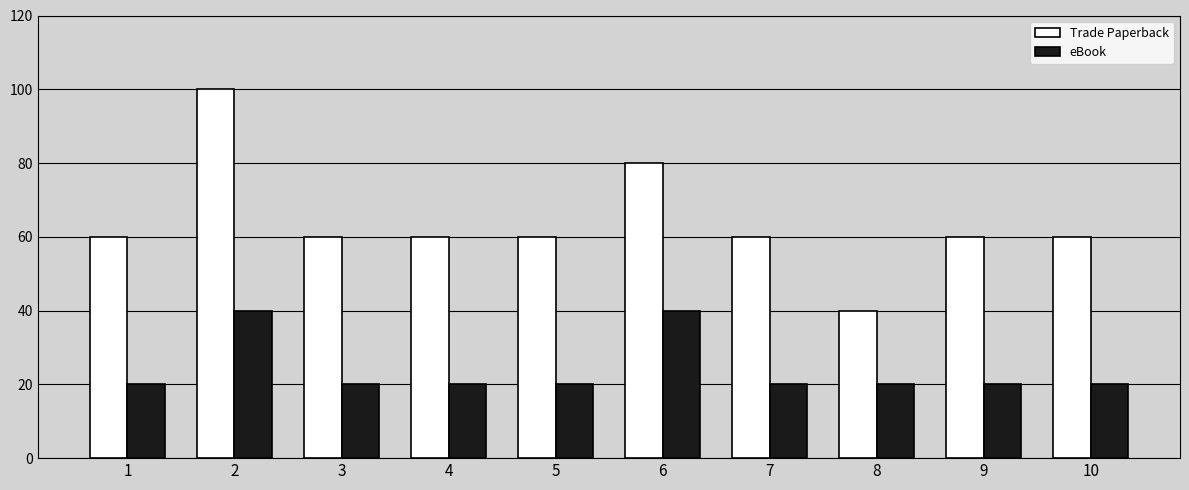

What is the minimum value for Trade Paperback?

40